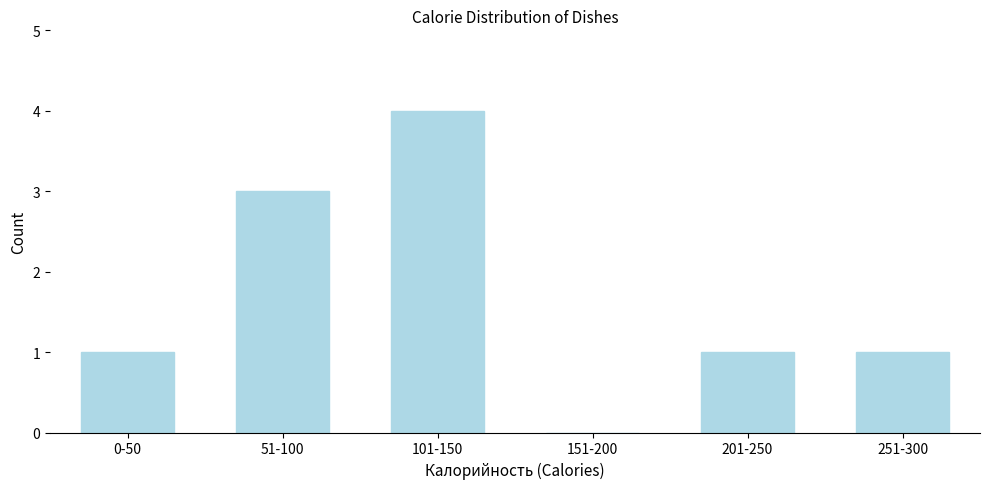

Reading left to right, what are all the values shown in this chart?

0-50=1	51-100=3	101-150=4	151-200=0	201-250=1	251-300=1